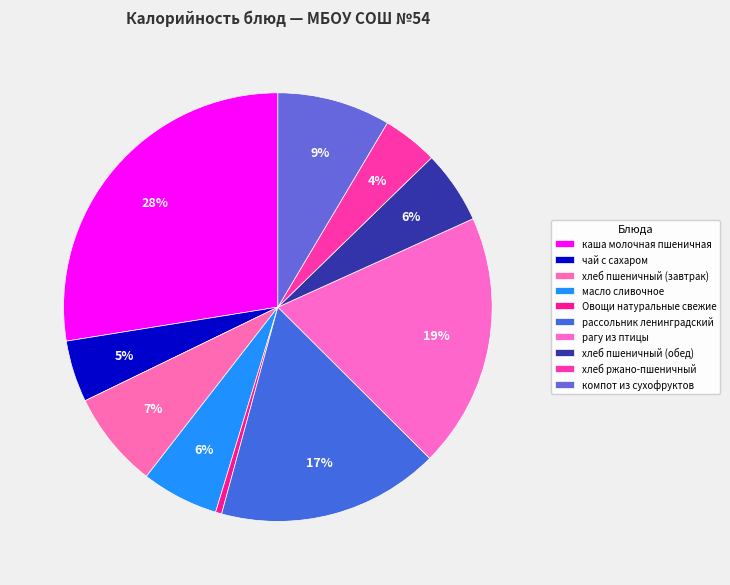

Count the number of slices in the pie.

10